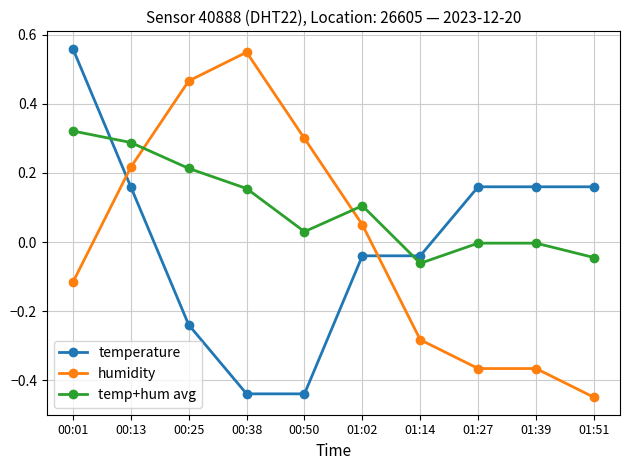

Which series changed the most between 00:50 and 01:02?

temperature